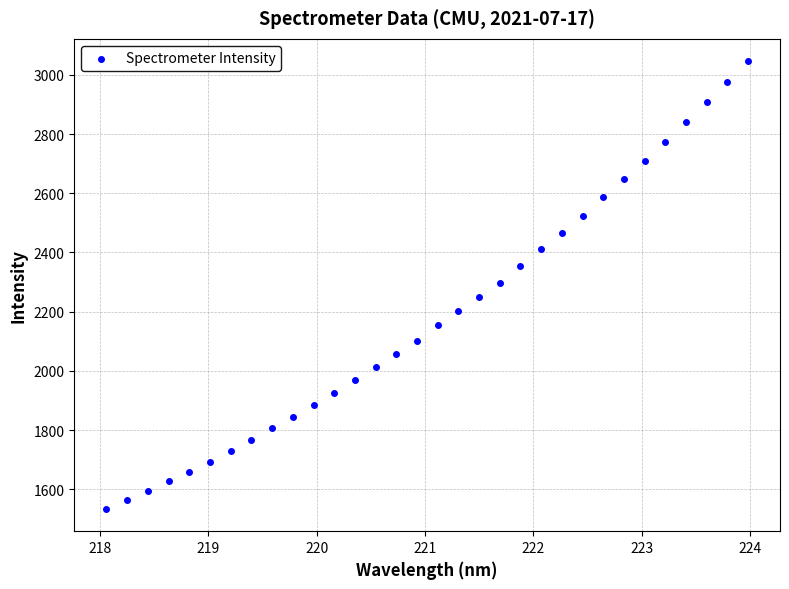

What is the range of Y values (max minus min)?

1512.2